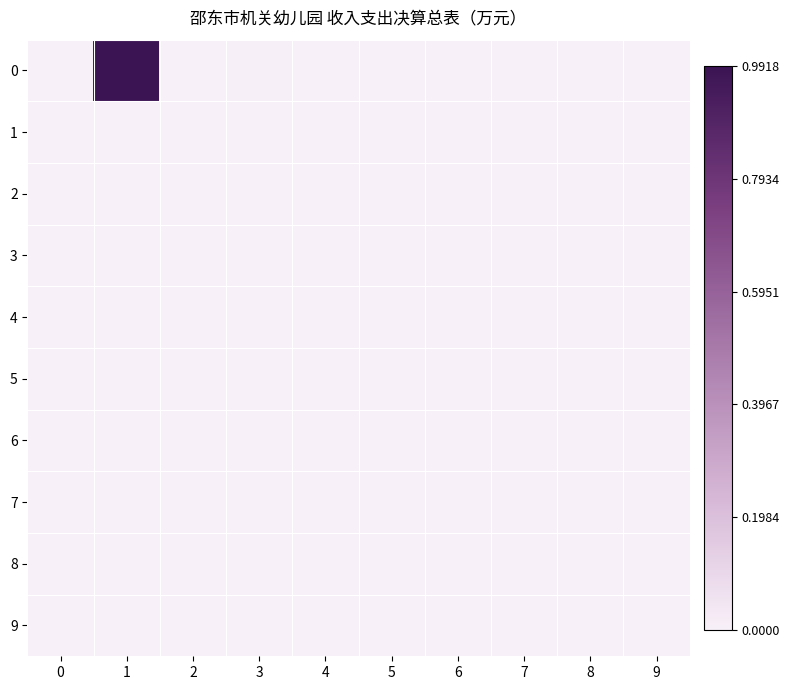

What is the greatest value displayed?

1.0